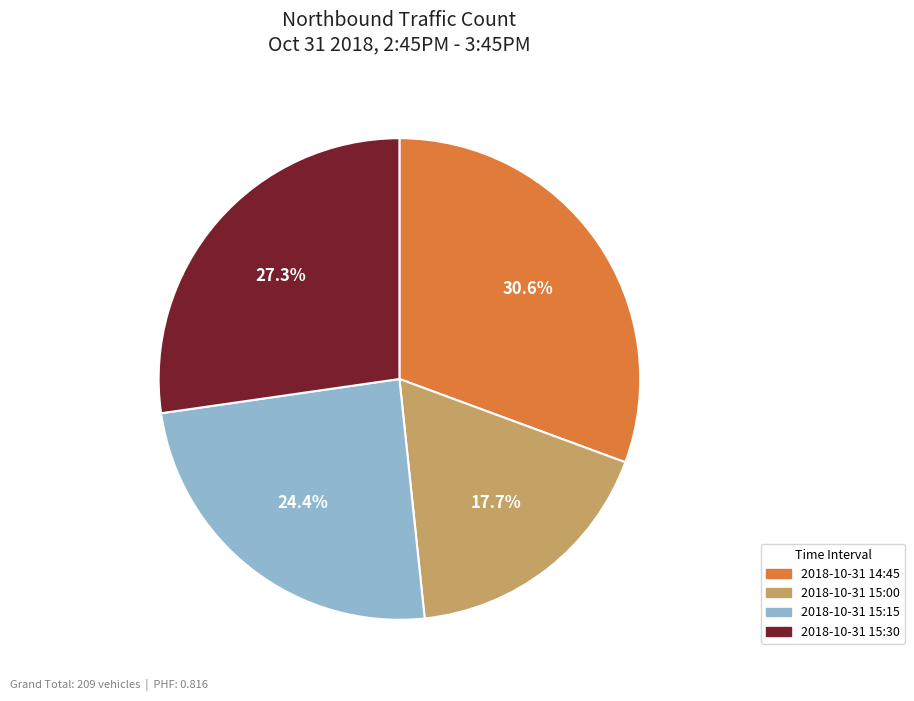

Which slice is the smallest?

2018-10-31 15:00